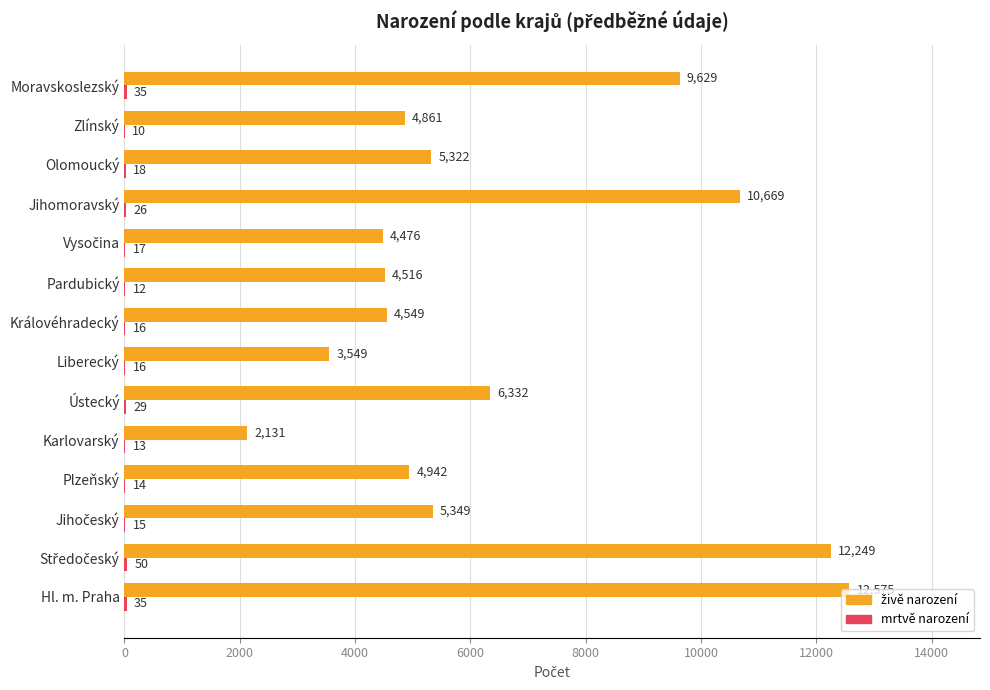

At which category is the sum across all series the highest?

Hl. m. Praha